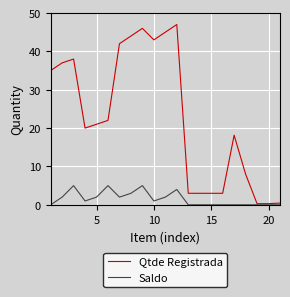

Which series has the largest range (max minus min)?

Qtde Registrada